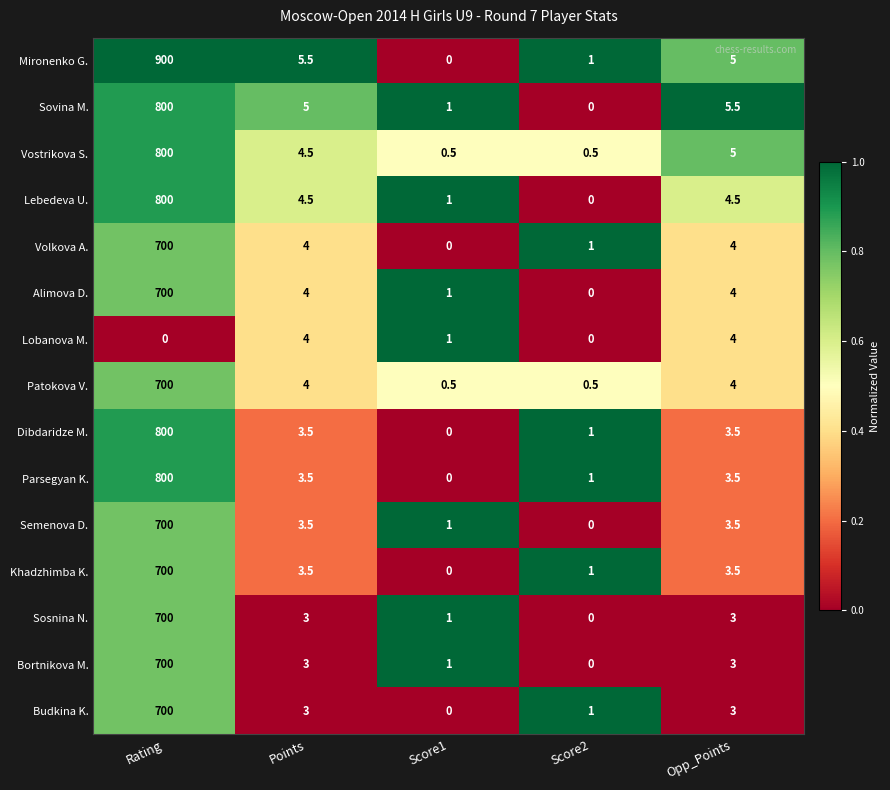

What is the difference between the highest and lowest values at Opp_Points?

2.5